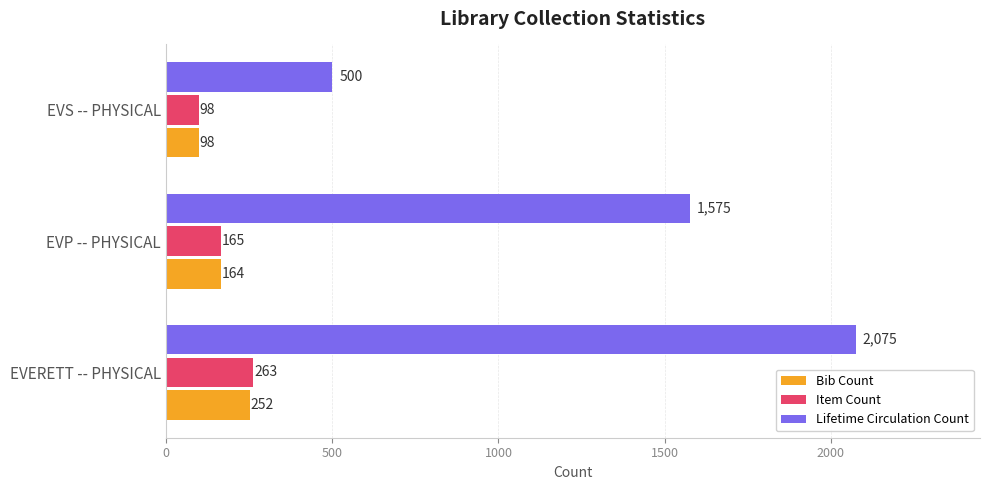

True or false: Lifetime Circulation Count has a value of 129 at EVS -- PHYSICAL.

False